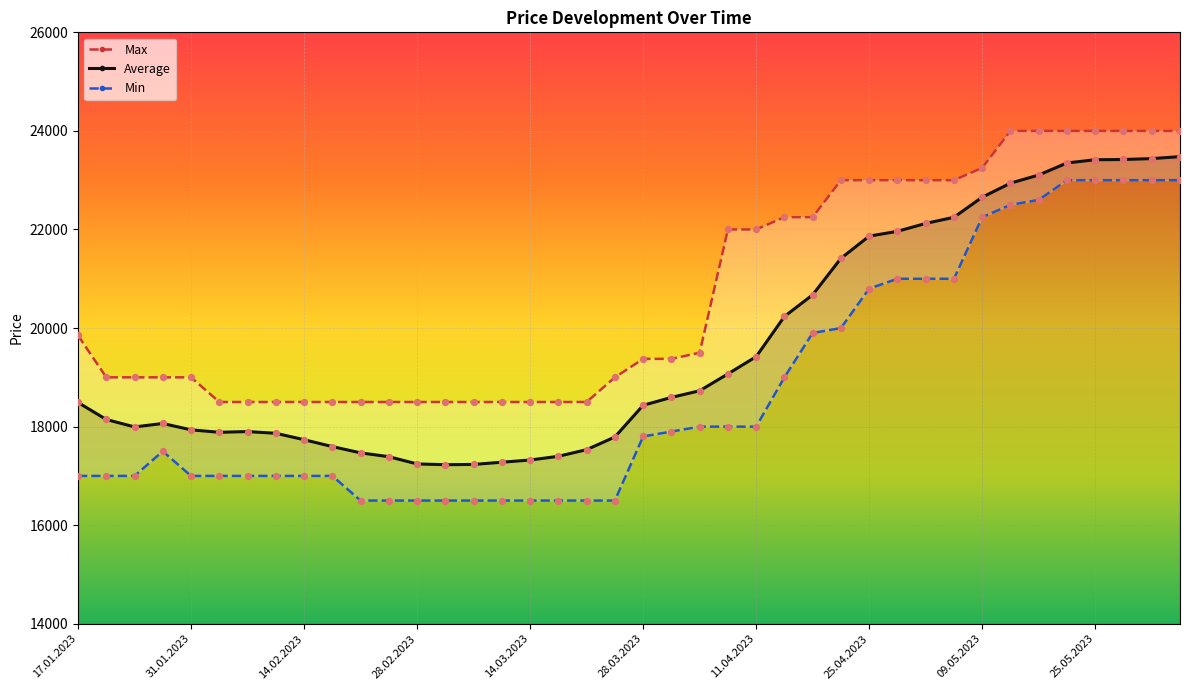

What are all the series names shown in the legend?

Max, Average, Min